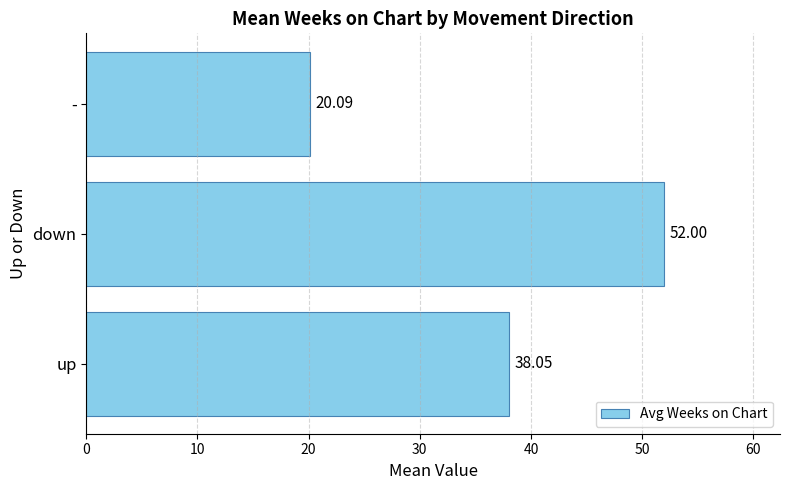

What is the minimum value shown in the chart?

20.1